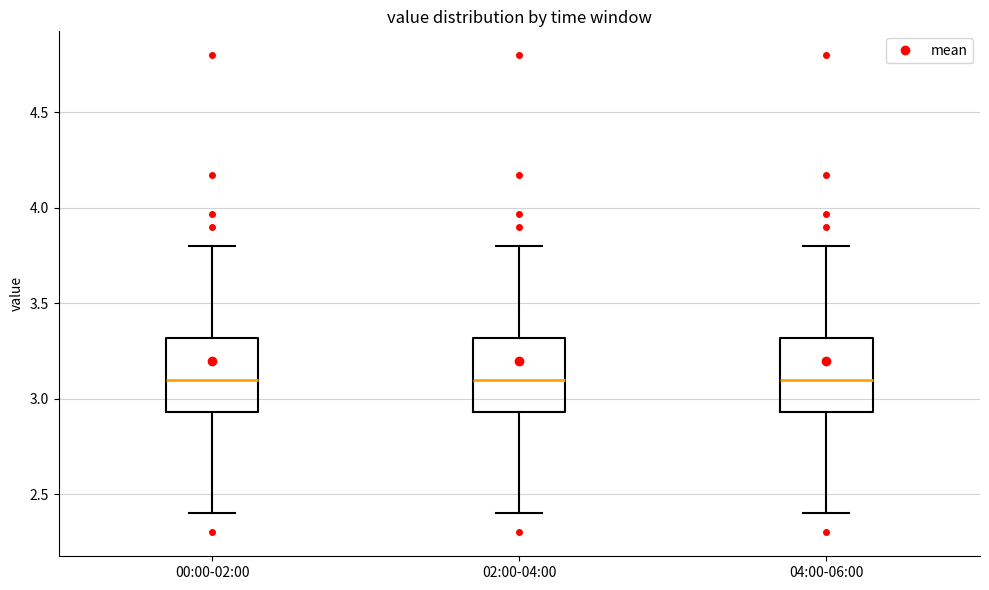

Reading left to right, read every box against the y-axis: the position of its median line, the range the box covers, and the ends of its whiskers. The values are not printed on the chart, so give them approximately, as read against the axis.

00:00-02:00: median 3.10, box 2.95 to 3.30, whiskers 2.40 to 3.80
02:00-04:00: median 3.10, box 2.95 to 3.30, whiskers 2.40 to 3.80
04:00-06:00: median 3.10, box 2.95 to 3.30, whiskers 2.40 to 3.80